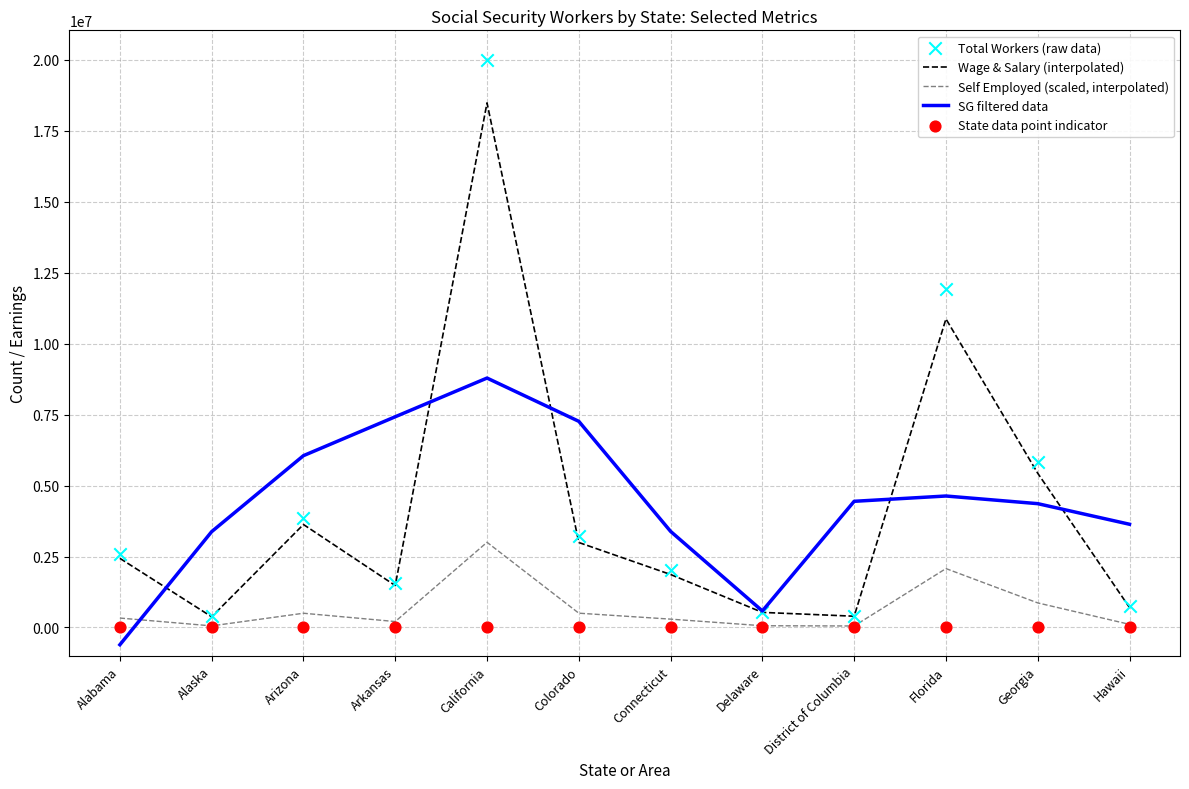

At which category is the sum across all series the highest?

California